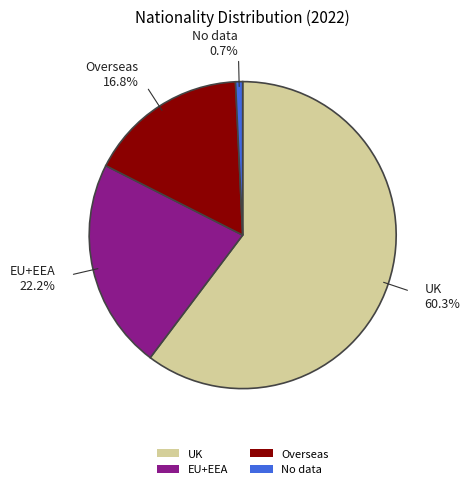

What percentage is the EU+EEA slice, to the nearest percent?

22%